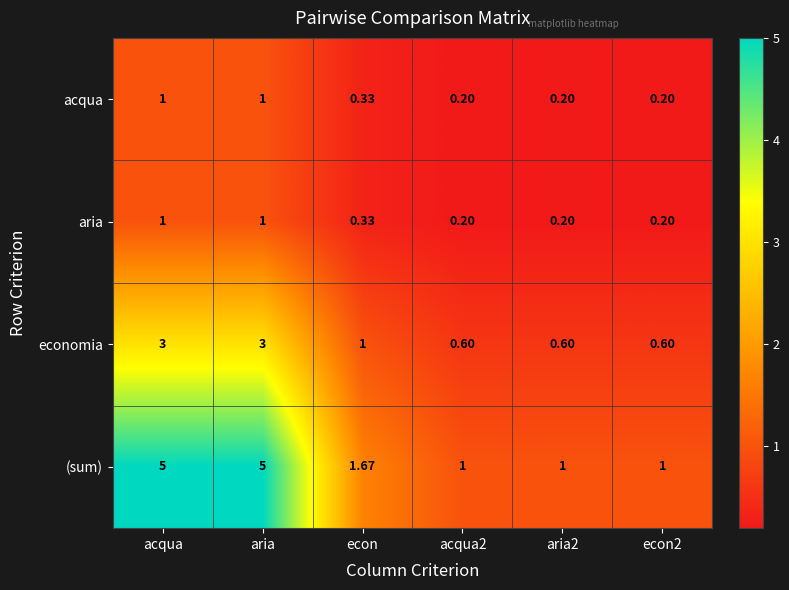

Which series has the largest range (max minus min)?

(sum)